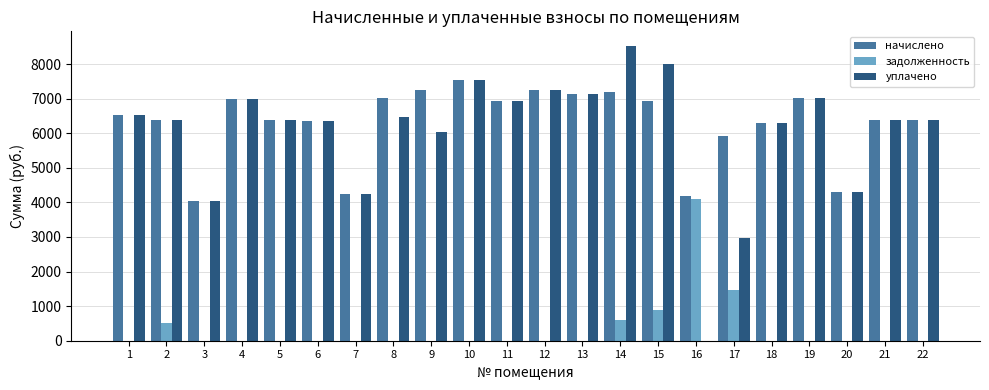

What is the greatest value displayed?

8519.8